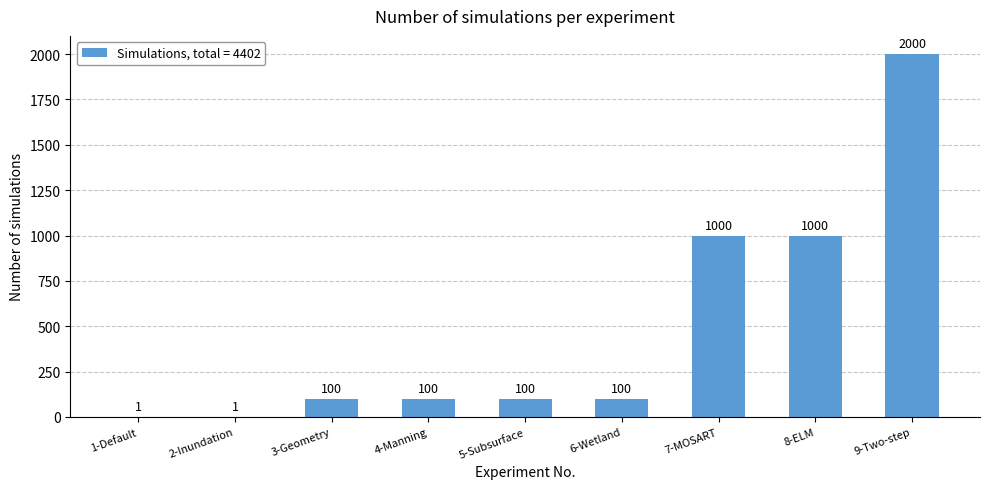

What is the ratio of the value at 7-MOSART to the value at 8-ELM?

1.0